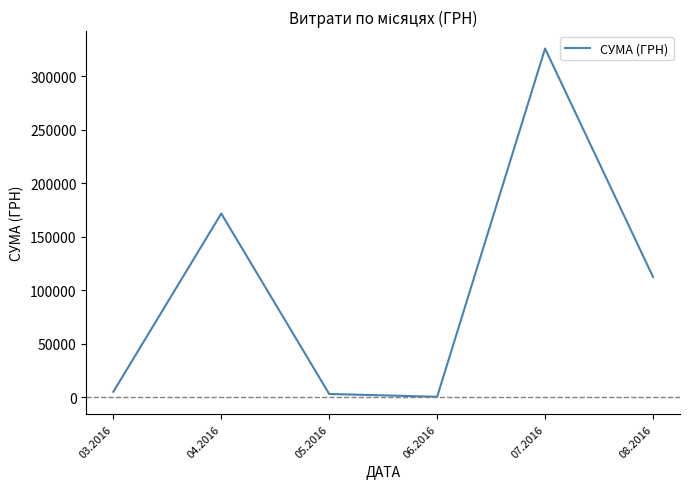

What is the sum of all values?

619537.3